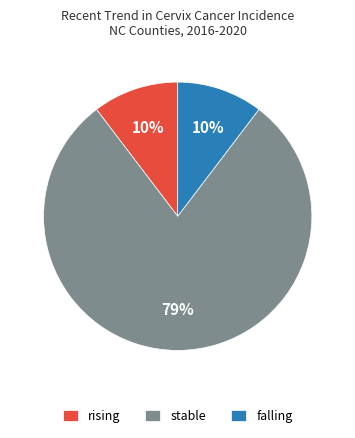

How many segments does this pie chart have?

3